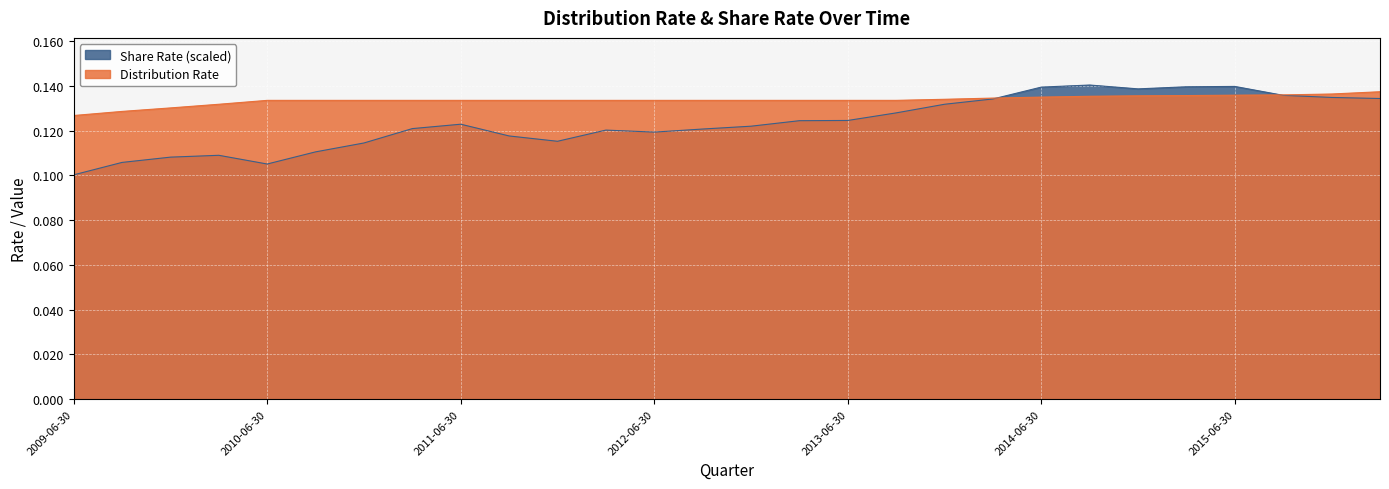

How many lines are shown in the chart?

2